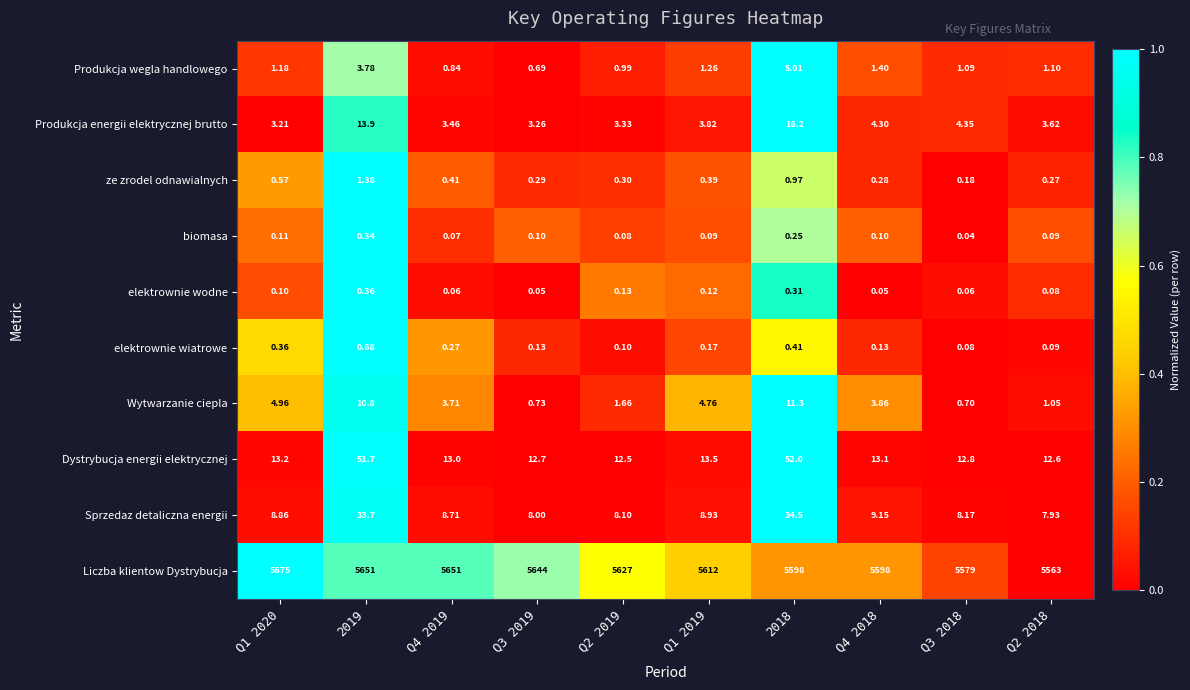

At Q4 2019, list the series in order from largest to smallest.

Liczba klientow Dystrybucja, Dystrybucja energii elektrycznej, Sprzedaz detaliczna energii, Wytwarzanie ciepla, Produkcja energii elektrycznej brutto, Produkcja wegla handlowego, ze zrodel odnawialnych, elektrownie wiatrowe, biomasa, elektrownie wodne